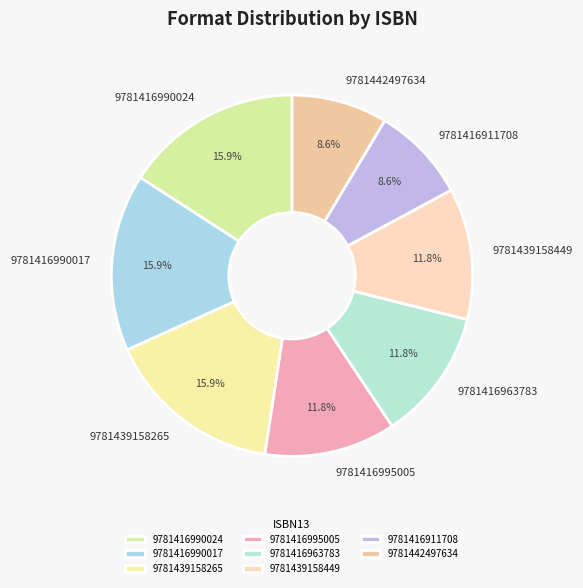

Approximately how many times larger is the value at 9781416990017 compared to 9781416963783?

1.3